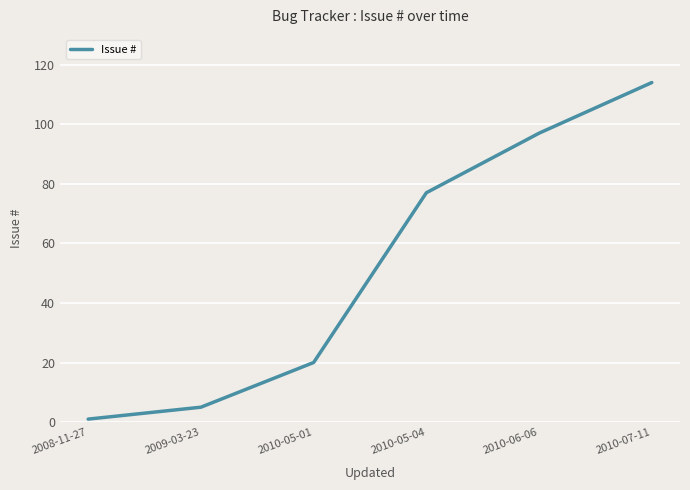

What is the approximate value at 2010-07-11, to the nearest 10?

110